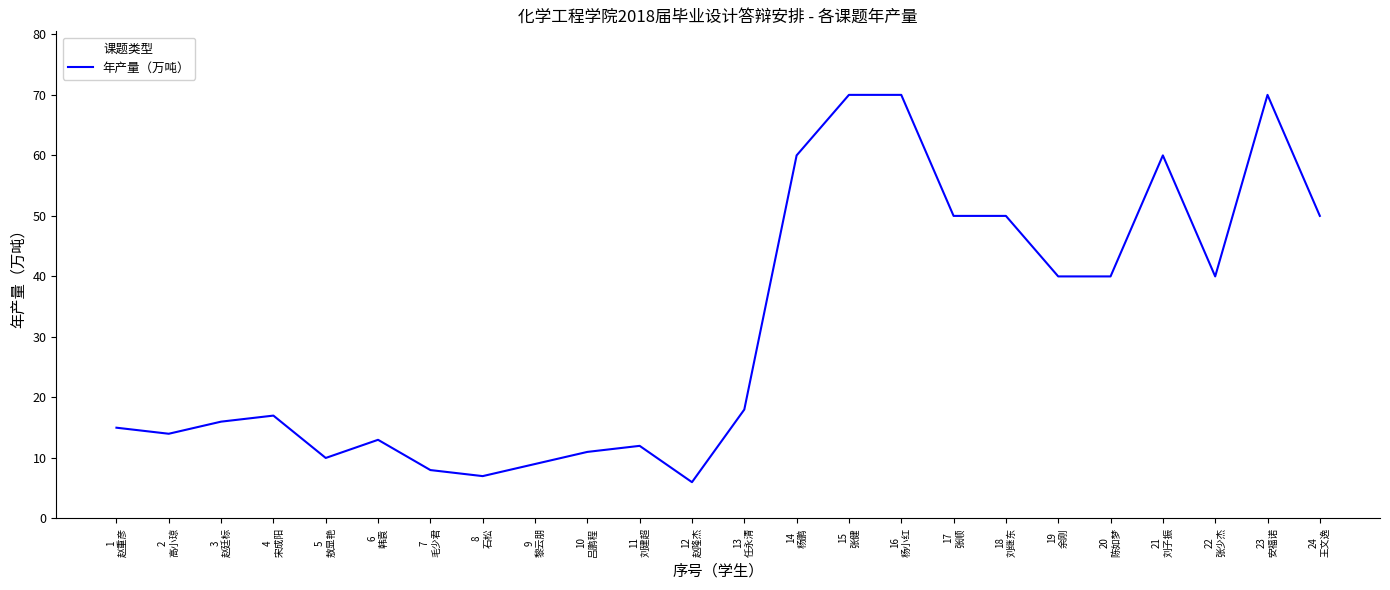

What is the maximum value shown in the chart?

70